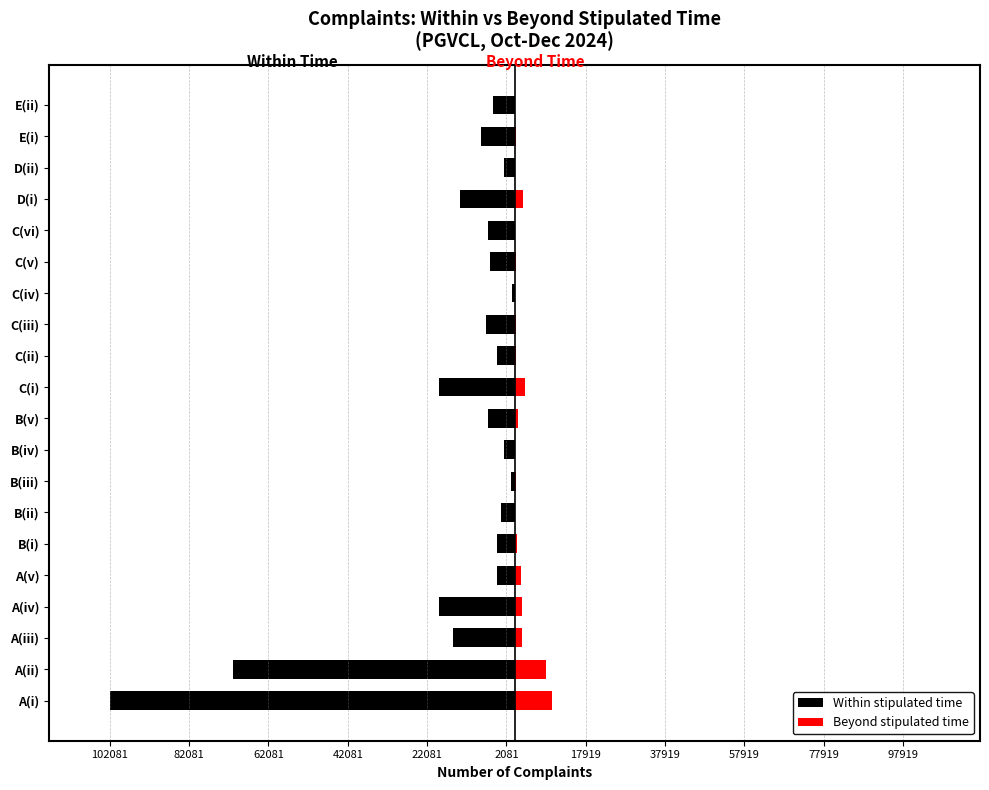

What are all the series names shown in the legend?

Within stipulated time, Beyond stipulated time